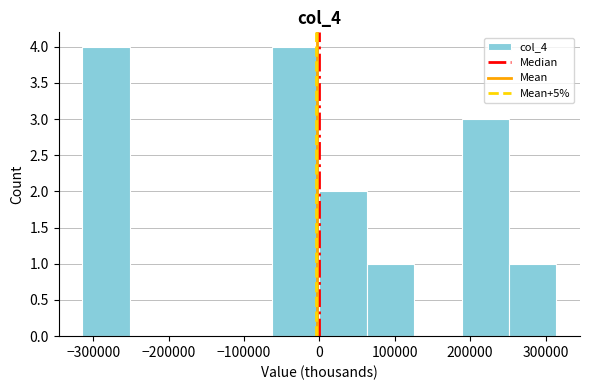

Reading left to right, list every bar in this chart as the range it spans on the x-axis followed by its height. Neither the bar edges nor the heights are printed on the chart, so give them approximately, as read against the axes.

-310000 to -250000: 4
-250000 to -190000: 0
-190000 to -130000: 0
-130000 to -60000: 0
-60000 to 0: 4
0 to 60000: 2
60000 to 130000: 1
130000 to 190000: 0
190000 to 250000: 3
250000 to 310000: 1